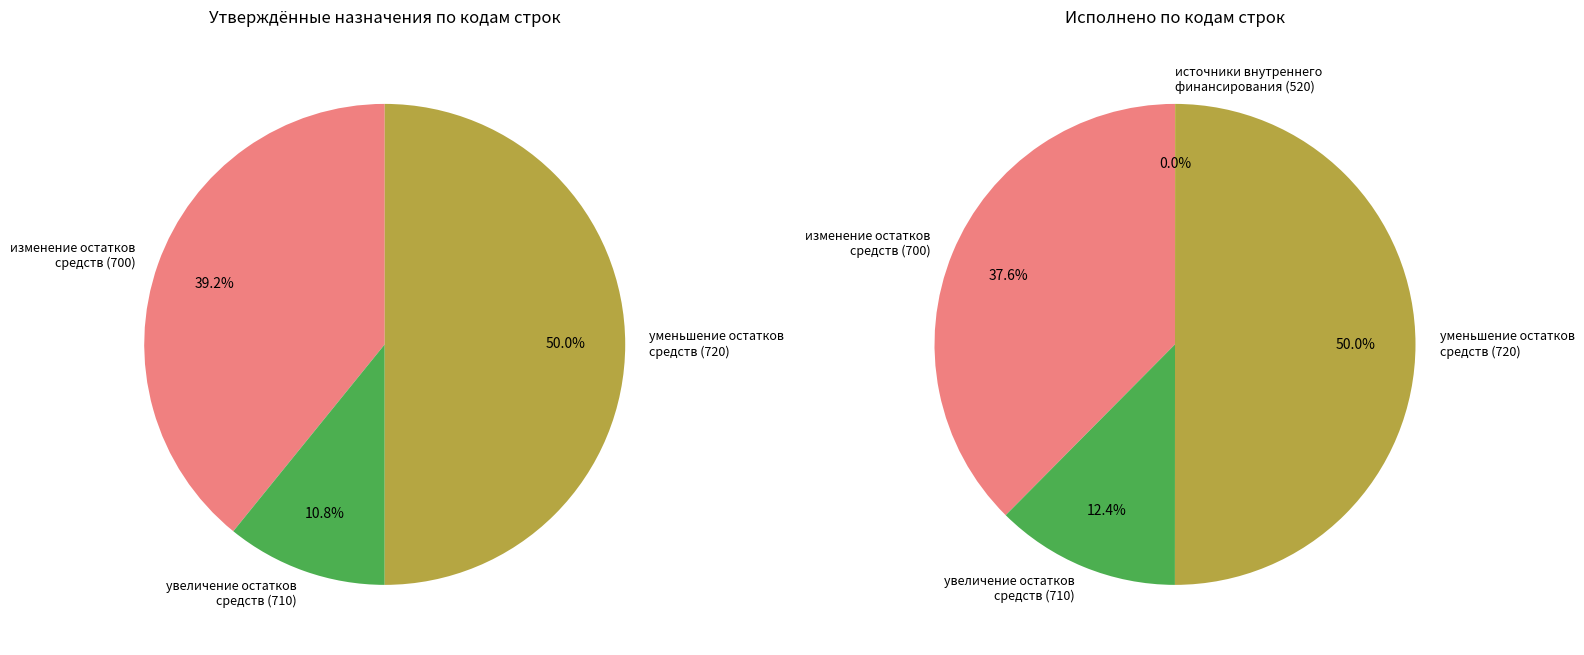

To the nearest percent, what percentage of the pie is увеличение остатков средств (710)?

12%